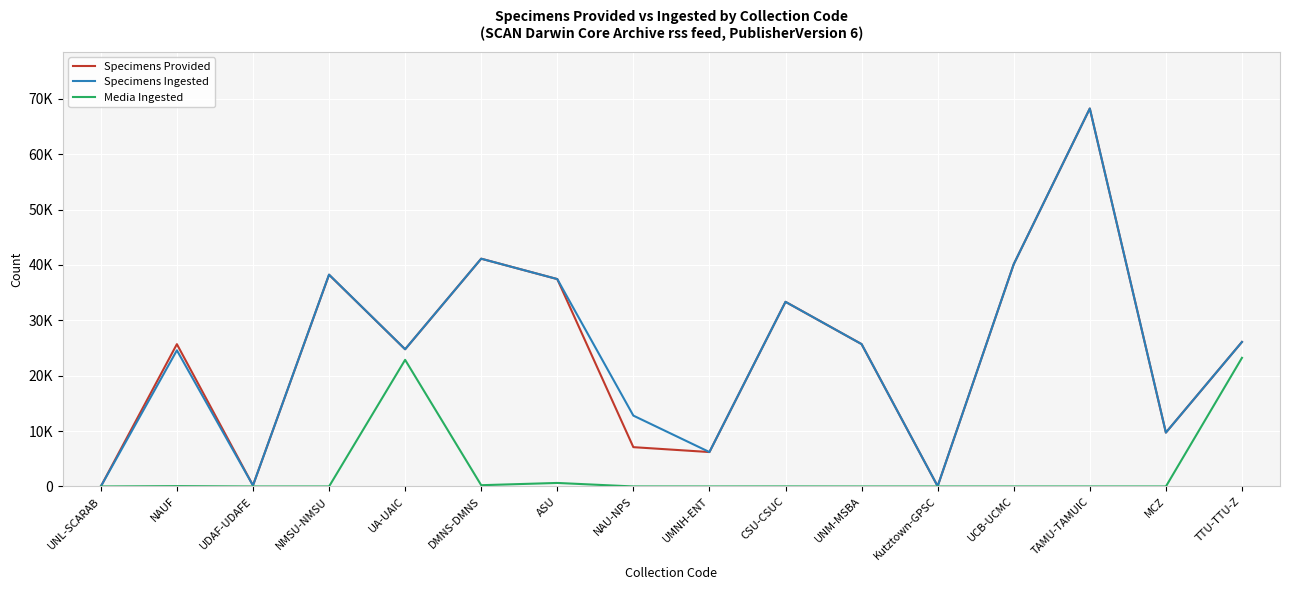

What are all the series names shown in the legend?

Specimens Provided, Specimens Ingested, Media Ingested